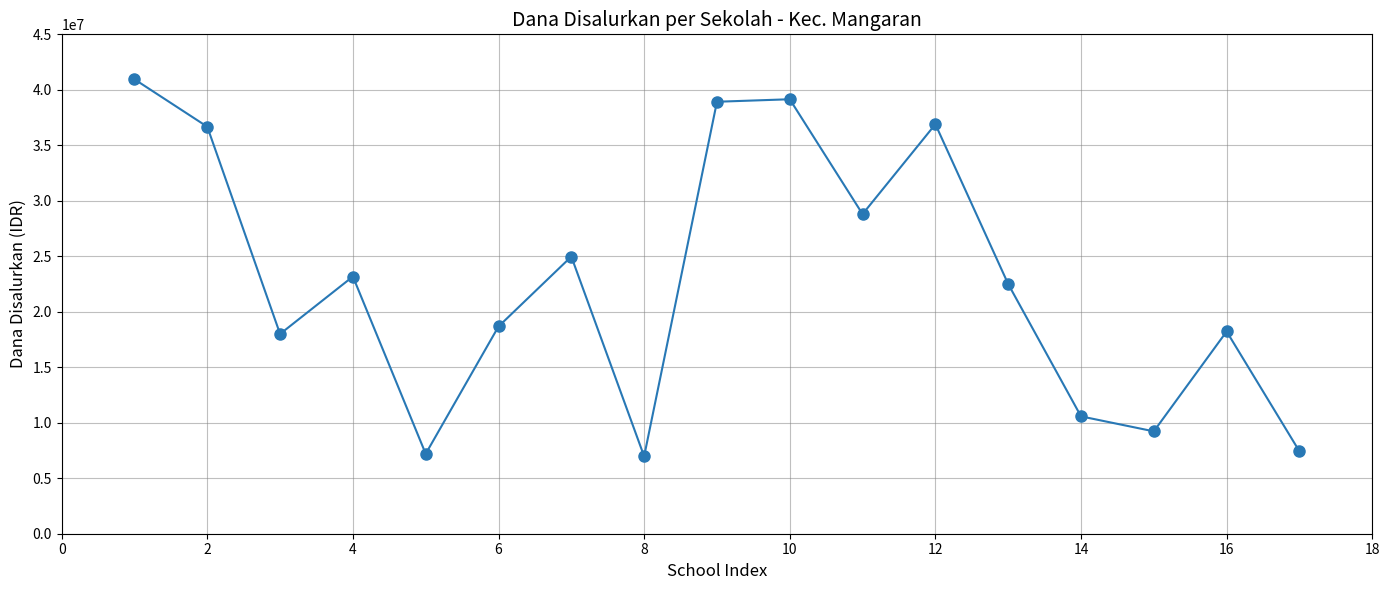

What is the difference between the second highest and minimum values?

32175000